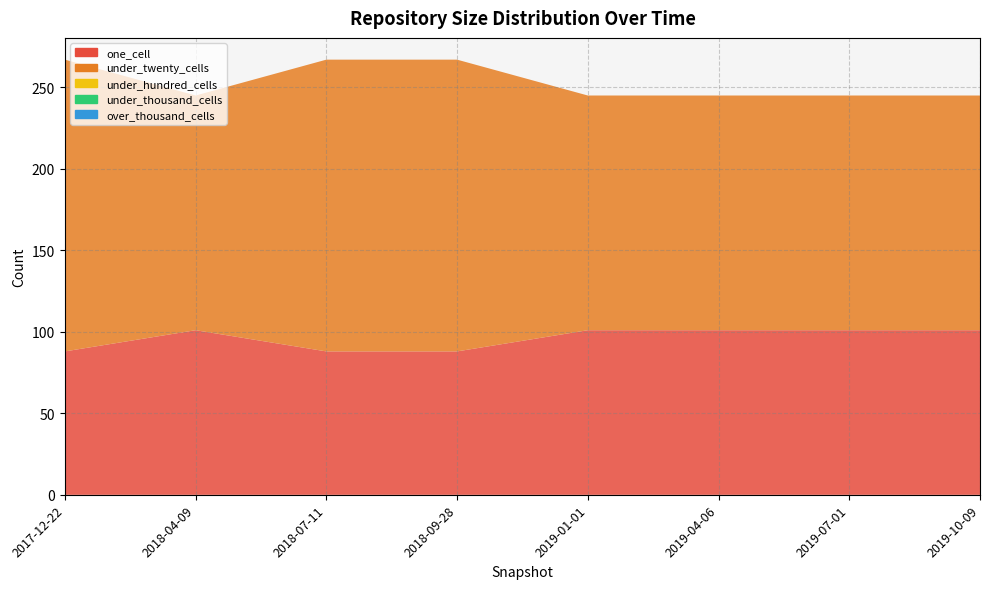

Reading right to left, list all the values displayed in this chart.

one_cell: 2019-10-09=101	2019-07-01=101	2019-04-06=101	2019-01-01=101	2018-09-28=88	2018-07-11=88	2018-04-09=101	2017-12-22=88
under_twenty_cells: 2019-10-09=144	2019-07-01=144	2019-04-06=144	2019-01-01=144	2018-09-28=179	2018-07-11=179	2018-04-09=144	2017-12-22=179
under_hundred_cells: 2019-10-09=0	2019-07-01=0	2019-04-06=0	2019-01-01=0	2018-09-28=0	2018-07-11=0	2018-04-09=0	2017-12-22=0
under_thousand_cells: 2019-10-09=0	2019-07-01=0	2019-04-06=0	2019-01-01=0	2018-09-28=0	2018-07-11=0	2018-04-09=0	2017-12-22=0
over_thousand_cells: 2019-10-09=0	2019-07-01=0	2019-04-06=0	2019-01-01=0	2018-09-28=0	2018-07-11=0	2018-04-09=0	2017-12-22=0